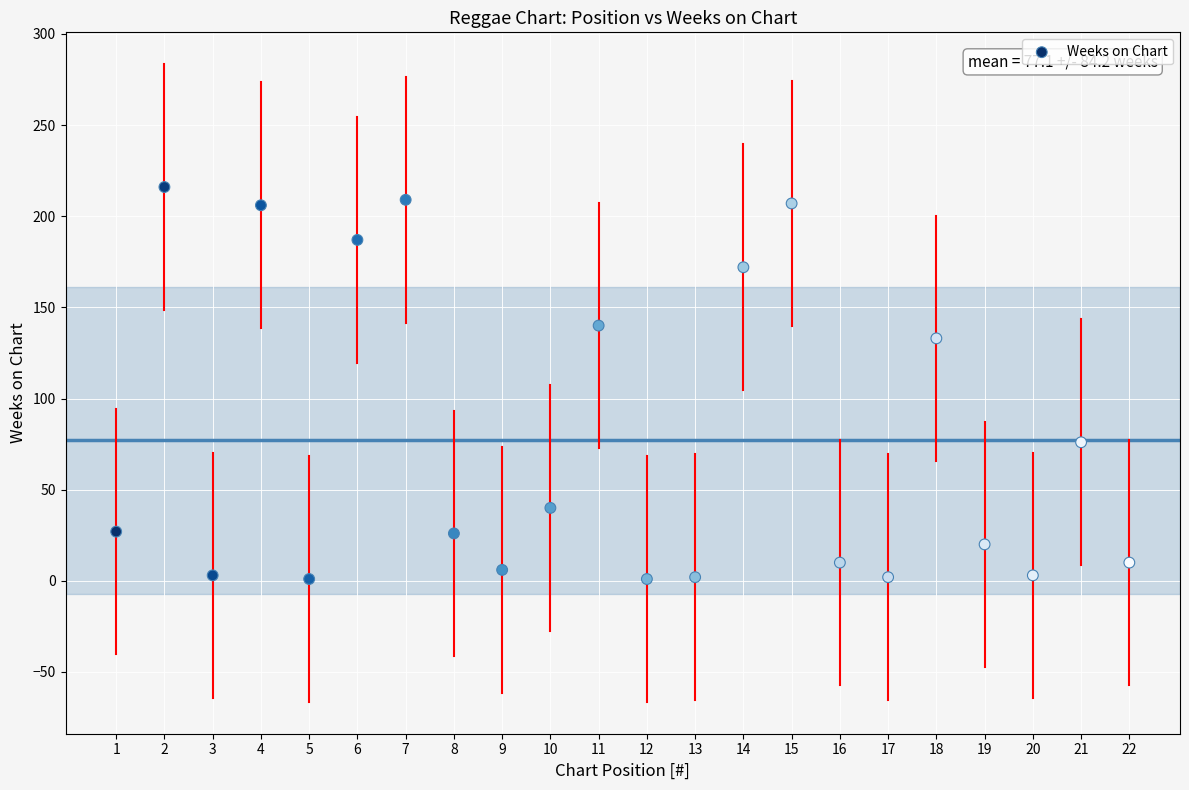

What is the range of Y values (max minus min)?

215